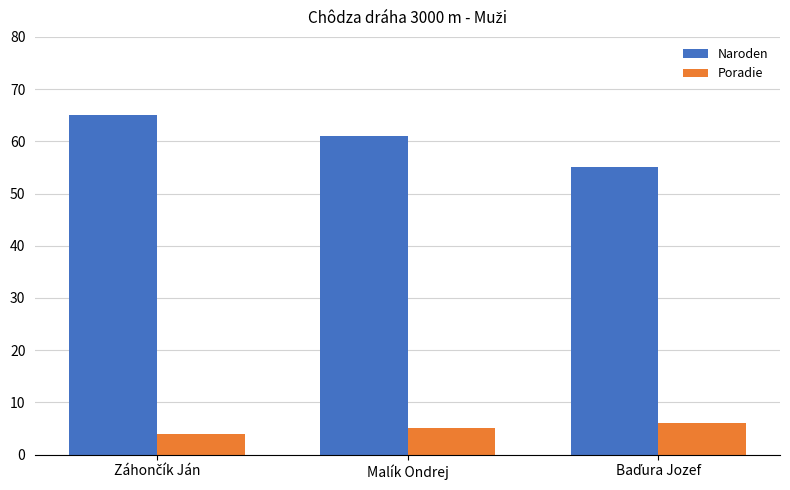

Which series has the largest total across all categories?

Naroden